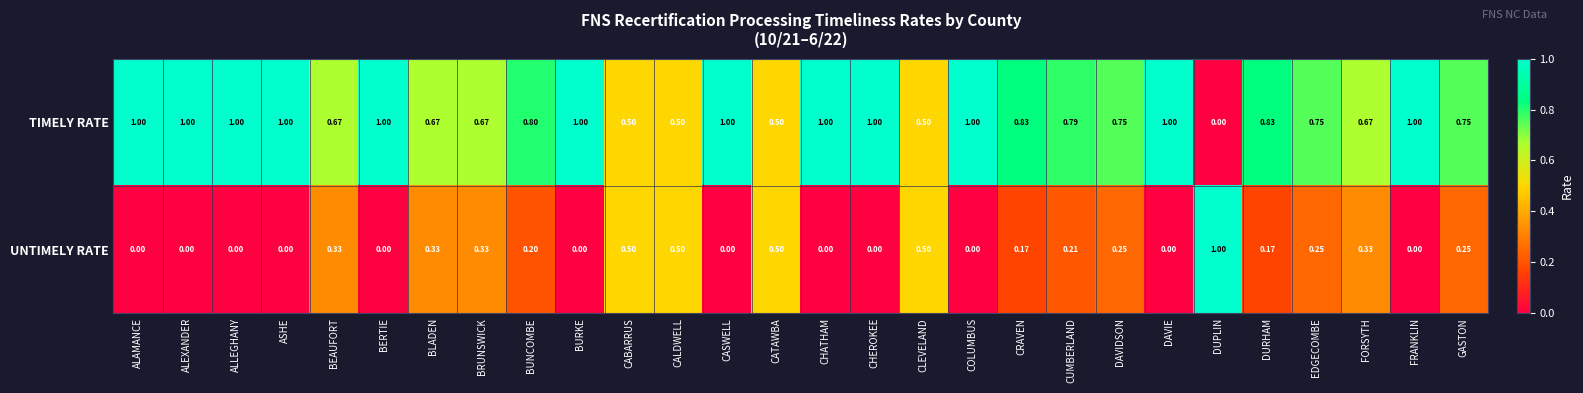

Which series has the largest total across all categories?

TIMELY RATE